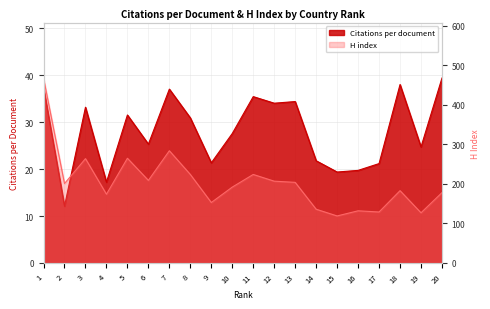

Reading left to right, list all the values displayed in this chart.

Citations per document: 37.4	12.1	33.2	17.2	31.5	25.3	37.0	30.9	21.3	27.6	35.4	34.0	34.4	21.8	19.4	19.7	21.2	38.0	24.7	39.4
H index: 468.0	201.0	264.0	174.0	265.0	209.0	284.0	224.0	153.0	192.0	224.0	207.0	204.0	136.0	119.0	132.0	129.0	183.0	127.0	178.0